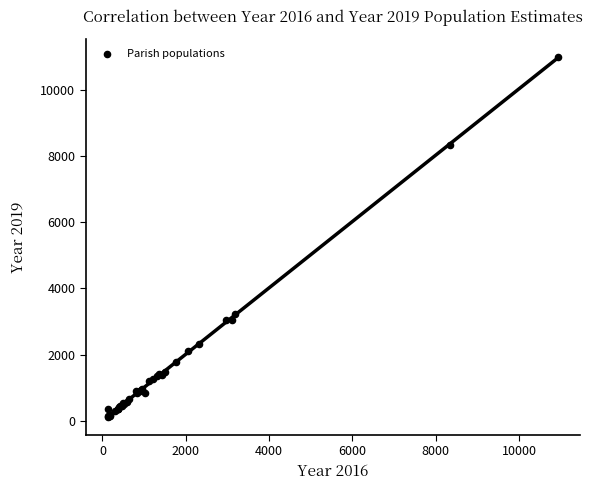

What Y value in the scatter plot is closest to 5559?

3233